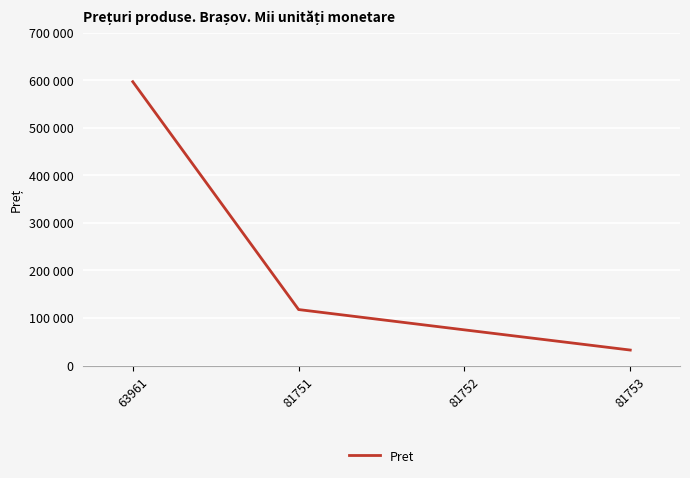

Where does the data first go above 117624?

63961